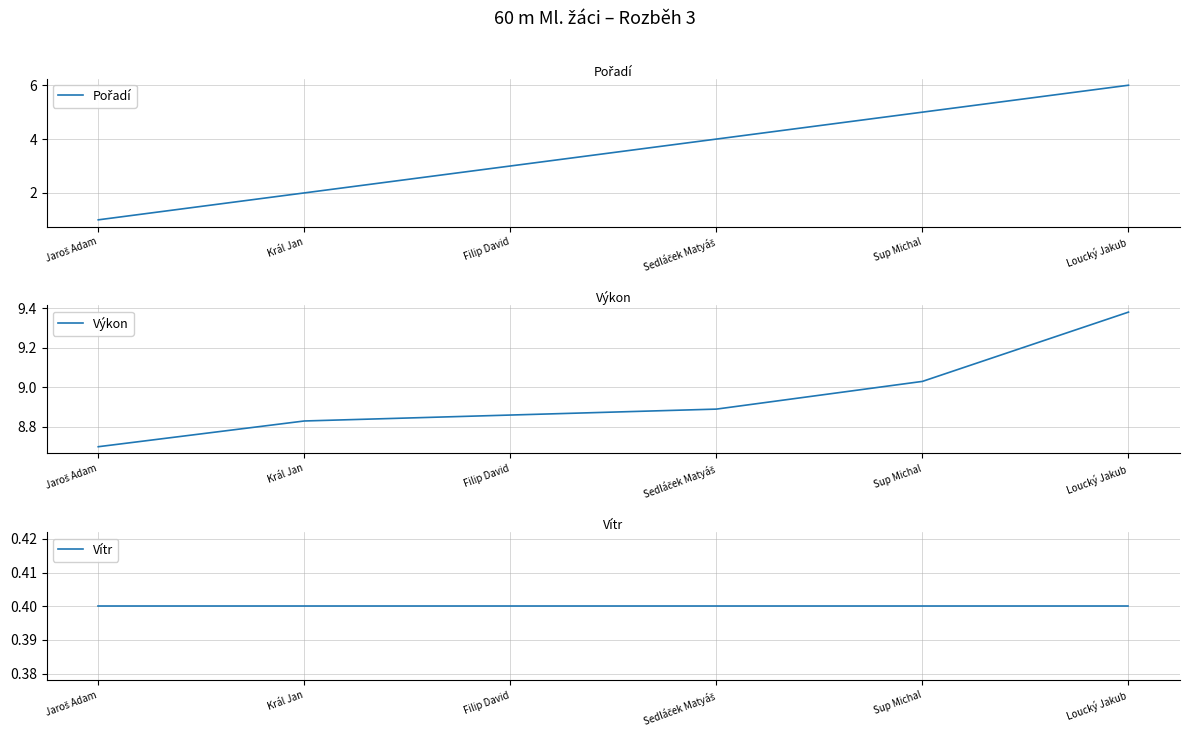

At which category is the sum across all series the highest?

Loucký Jakub